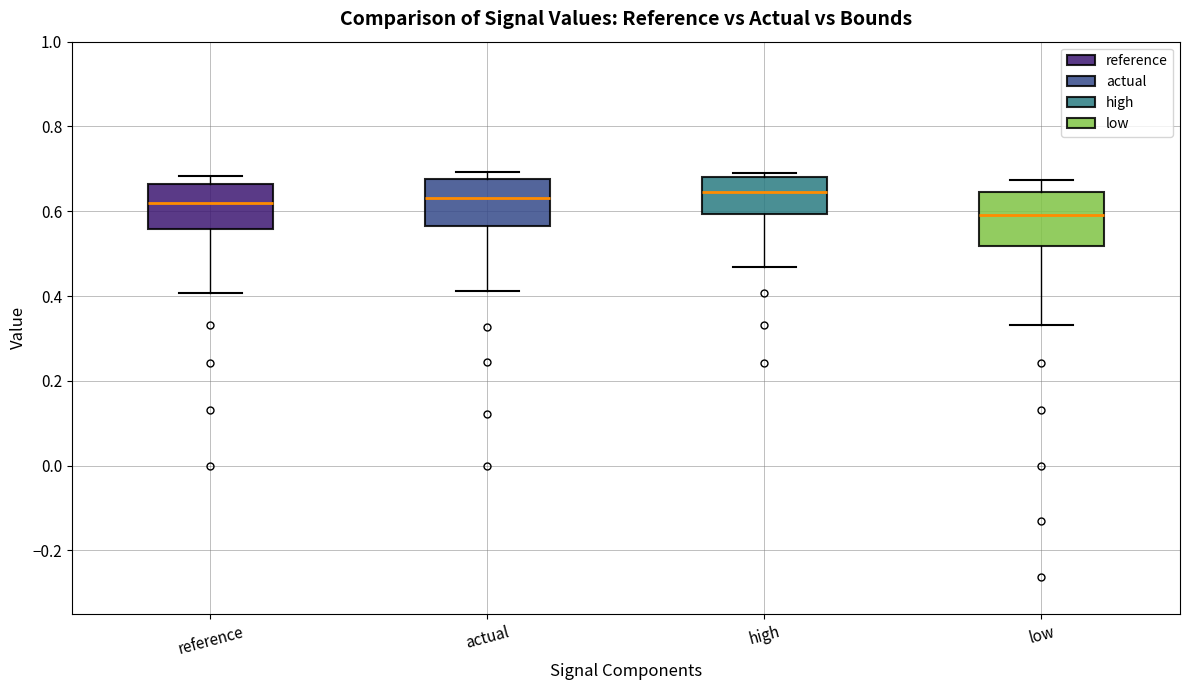

Which box's median line is the lowest?

low